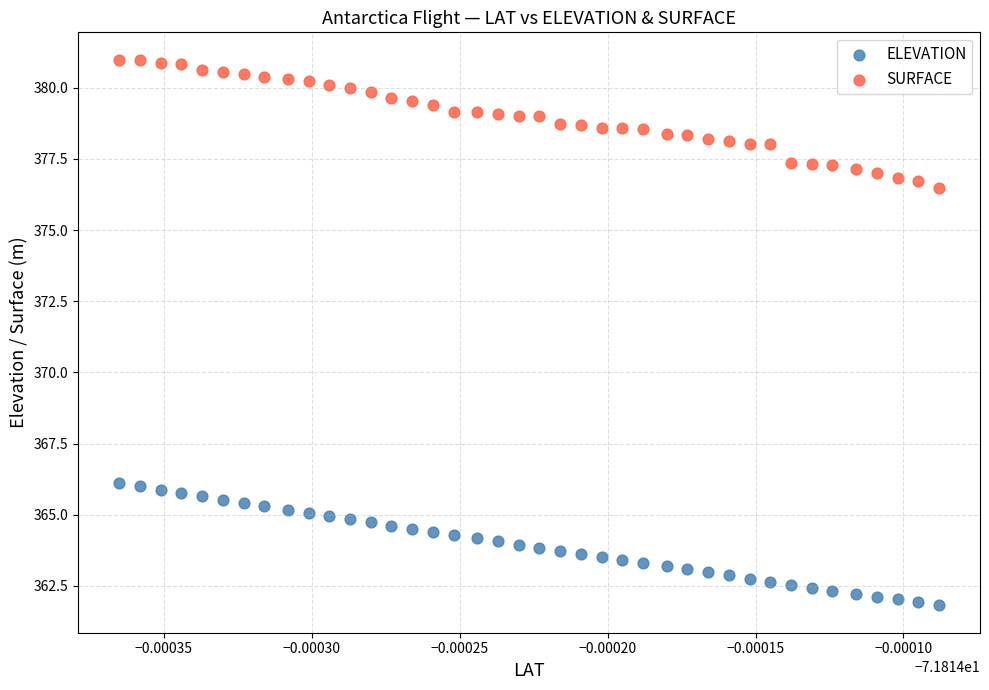

Which series contains the lowest Y value?

ELEVATION